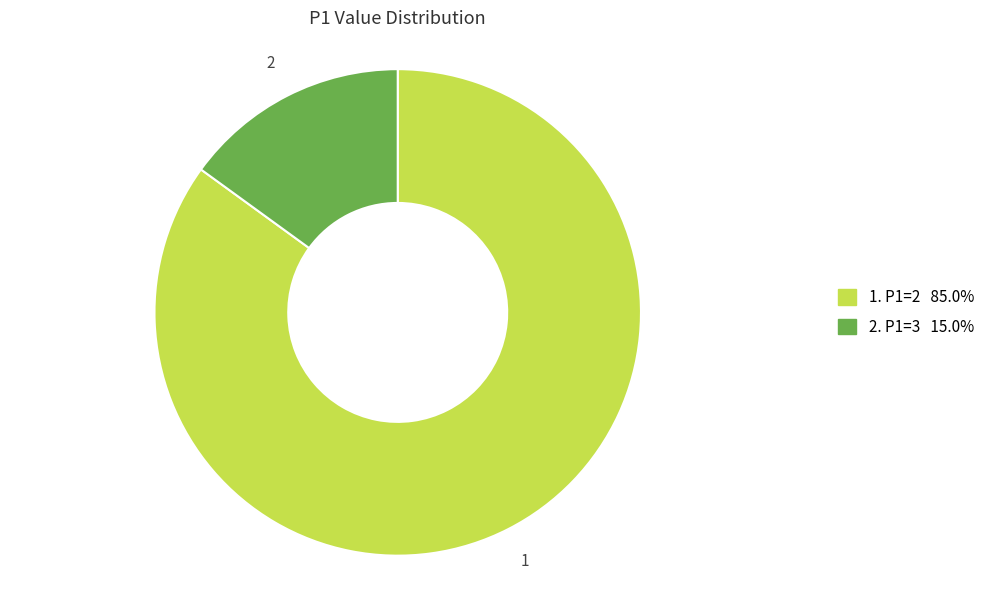

Do 1. P1=2 85.0% and 2. P1=3 15.0% together represent more than half of the pie?

Yes